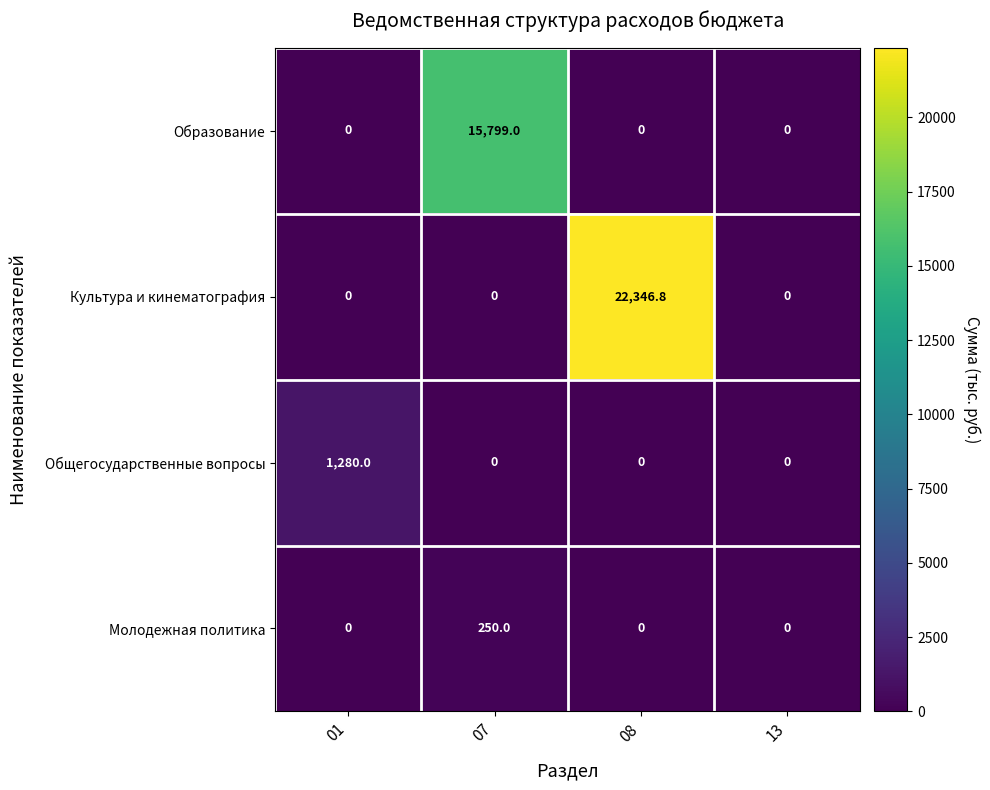

Rank the series by their maximum value, from highest to lowest.

Культура и кинематография, Образование, Общегосударственные вопросы, Молодежная политика